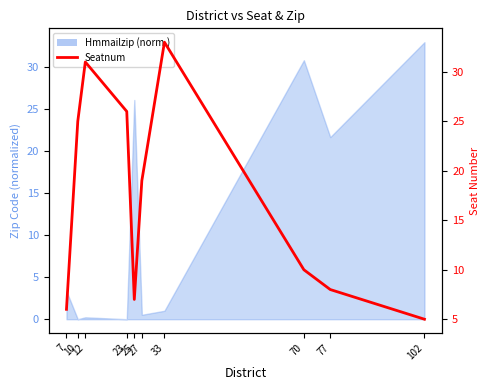

Where is the first local minimum?

25